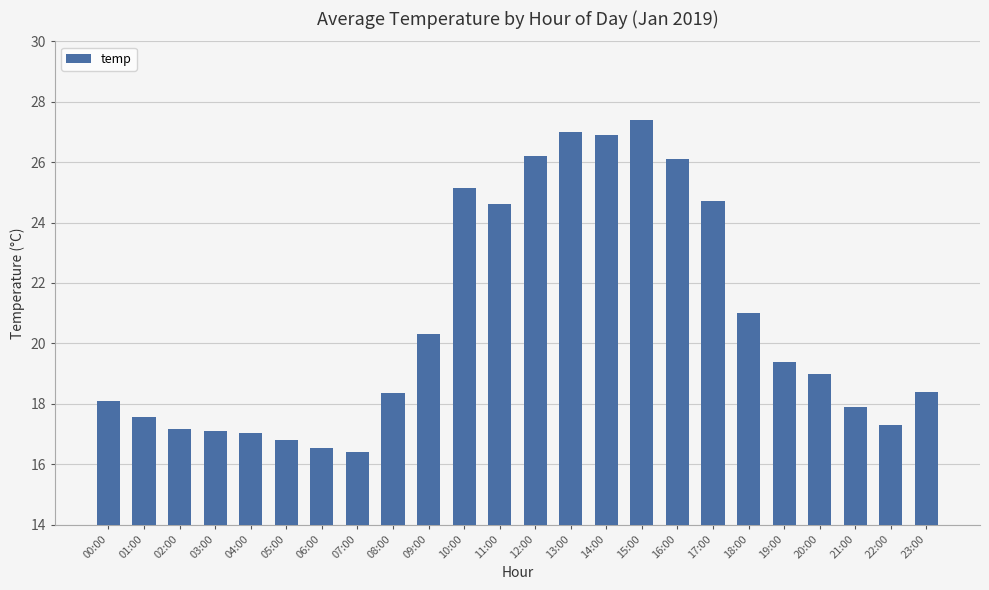

The chart shows a value of 17.6 at 01:00. True or false?

True